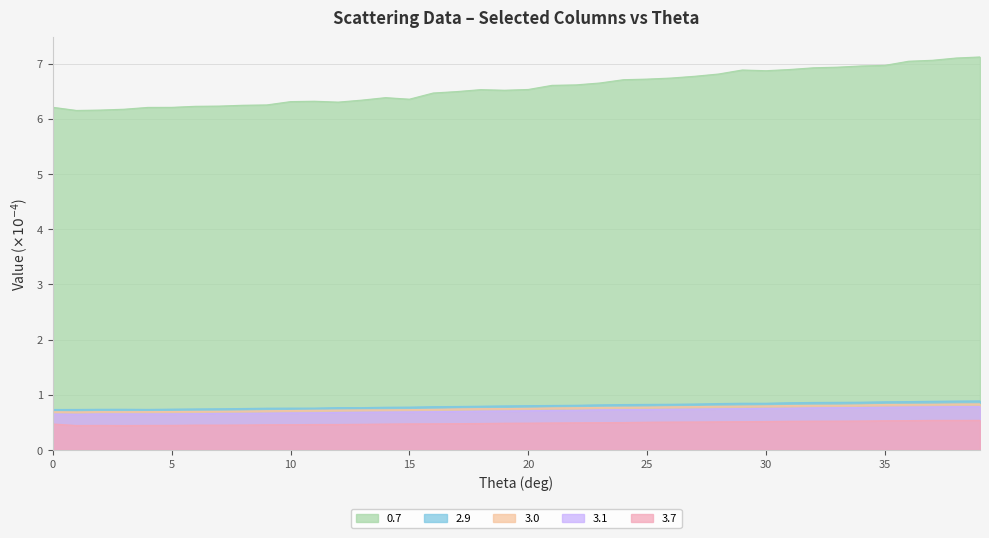

Reading right to left, transcribe all the data shown in this chart.

0.7: 7.1	7.1	7.1	7.0	7.0	7.0	6.9	6.9	6.9	6.9	6.9	6.8	6.8	6.7	6.7	6.7	6.6	6.6	6.6	6.5	6.5	6.5	6.5	6.5	6.4	6.4	6.3	6.3	6.3	6.3	6.3	6.2	6.2	6.2	6.2	6.2	6.2	6.2	6.2	6.2
2.9: 0.9	0.9	0.9	0.9	0.9	0.9	0.9	0.9	0.9	0.8	0.8	0.8	0.8	0.8	0.8	0.8	0.8	0.8	0.8	0.8	0.8	0.8	0.8	0.8	0.8	0.8	0.8	0.8	0.8	0.8	0.8	0.8	0.7	0.7	0.7	0.7	0.7	0.7	0.7	0.7
3.0: 0.8	0.8	0.8	0.8	0.8	0.8	0.8	0.8	0.8	0.8	0.8	0.8	0.8	0.8	0.8	0.8	0.8	0.8	0.8	0.8	0.7	0.7	0.7	0.7	0.7	0.7	0.7	0.7	0.7	0.7	0.7	0.7	0.7	0.7	0.7	0.7	0.7	0.7	0.7	0.7
3.1: 0.8	0.8	0.8	0.8	0.8	0.8	0.8	0.8	0.8	0.8	0.7	0.7	0.7	0.7	0.7	0.7	0.7	0.7	0.7	0.7	0.7	0.7	0.7	0.7	0.7	0.7	0.7	0.7	0.7	0.7	0.7	0.7	0.7	0.7	0.7	0.7	0.7	0.7	0.6	0.7
3.7: 0.5	0.5	0.5	0.5	0.5	0.5	0.5	0.5	0.5	0.5	0.5	0.5	0.5	0.5	0.5	0.5	0.5	0.5	0.5	0.5	0.5	0.5	0.5	0.5	0.5	0.5	0.5	0.5	0.5	0.5	0.5	0.5	0.4	0.5	0.4	0.4	0.4	0.4	0.4	0.5